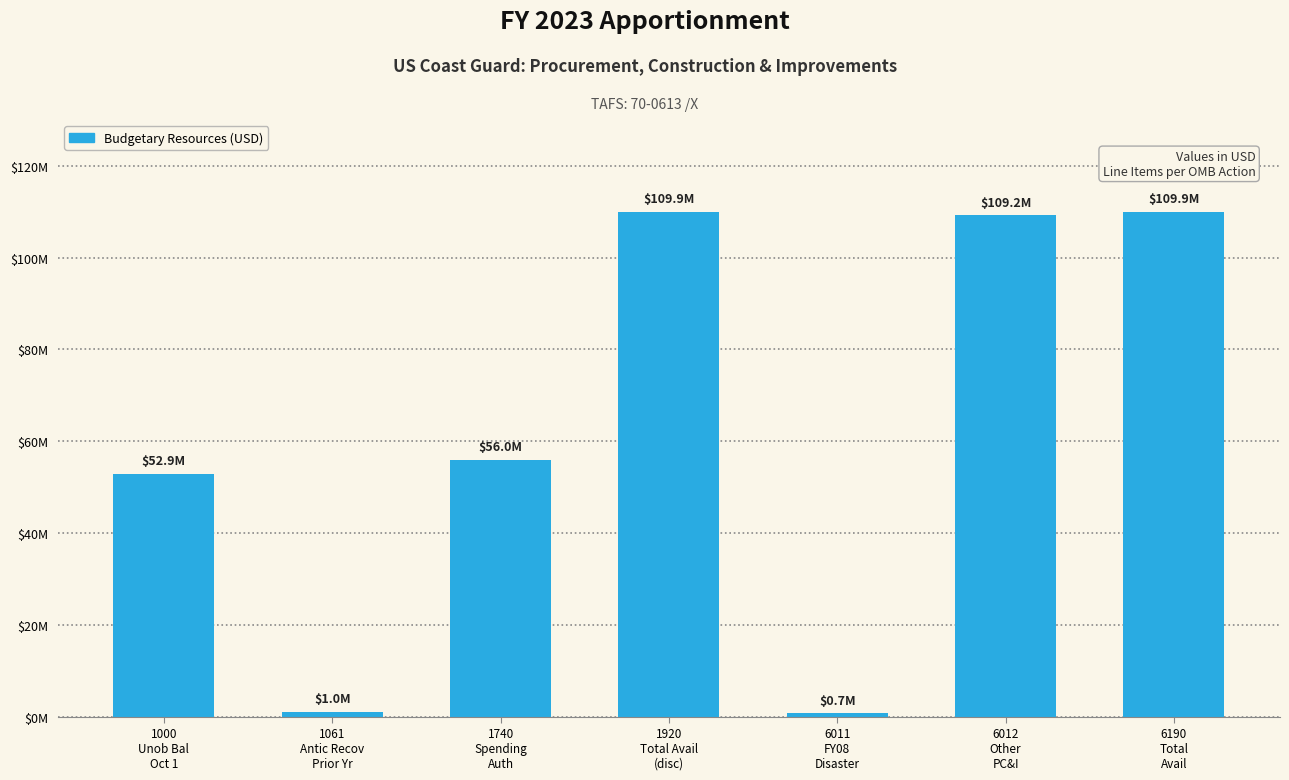

Are the bars grouped side by side (vs. stacked)?

No